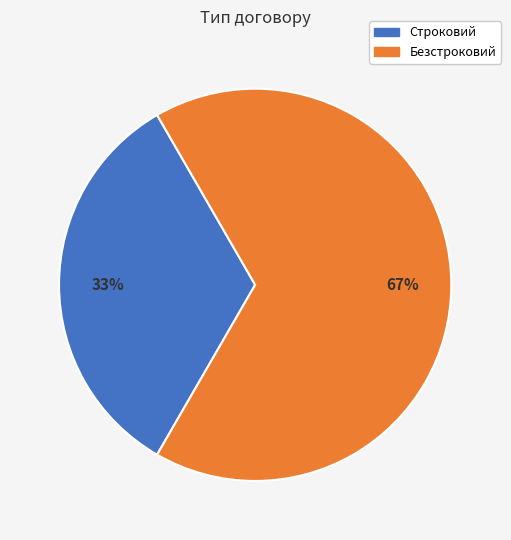

What is the ratio of the value at Строковий to the value at Безстроковий?

0.5